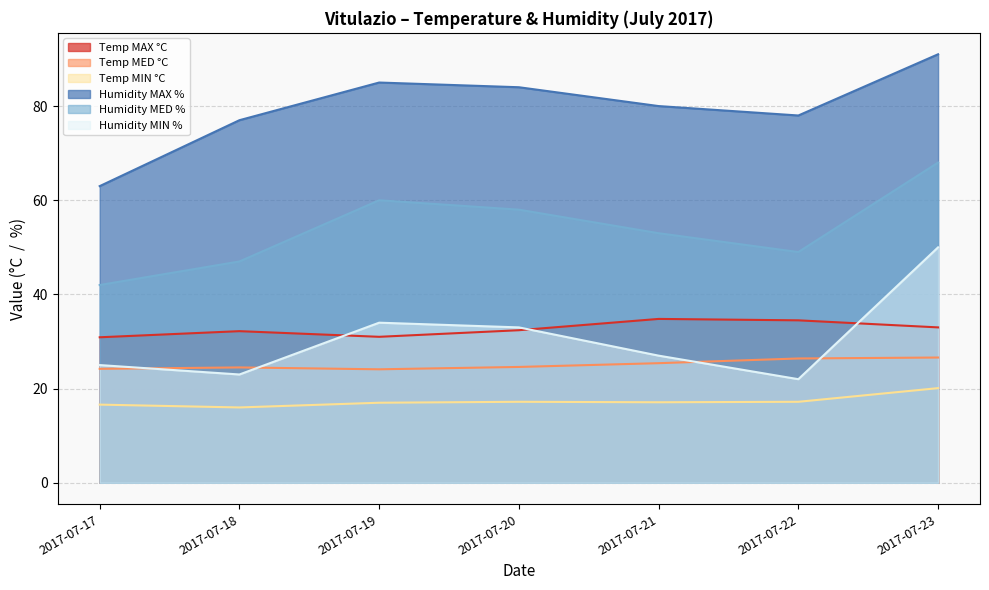

The value of Humidity MIN % at 2017-07-18 is 23.0. True or false?

True